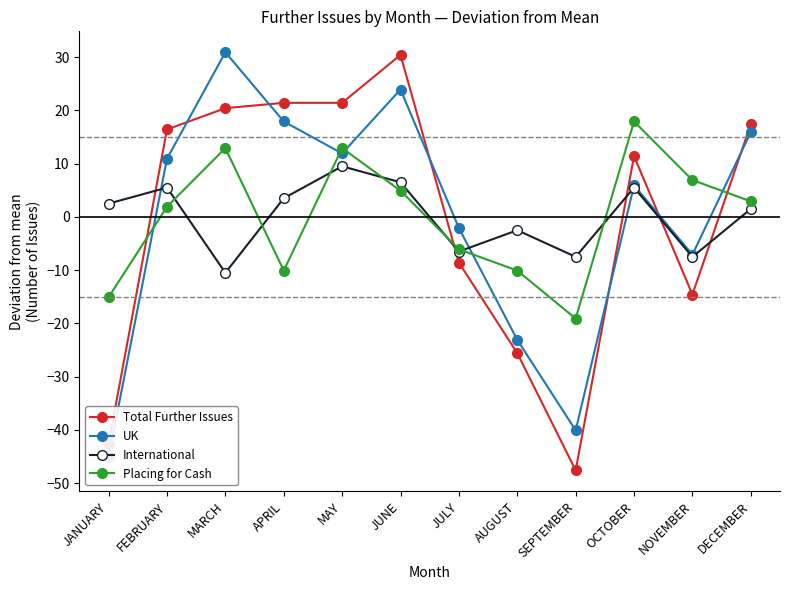

What is the difference between the second highest and minimum values in the International series?

17.0